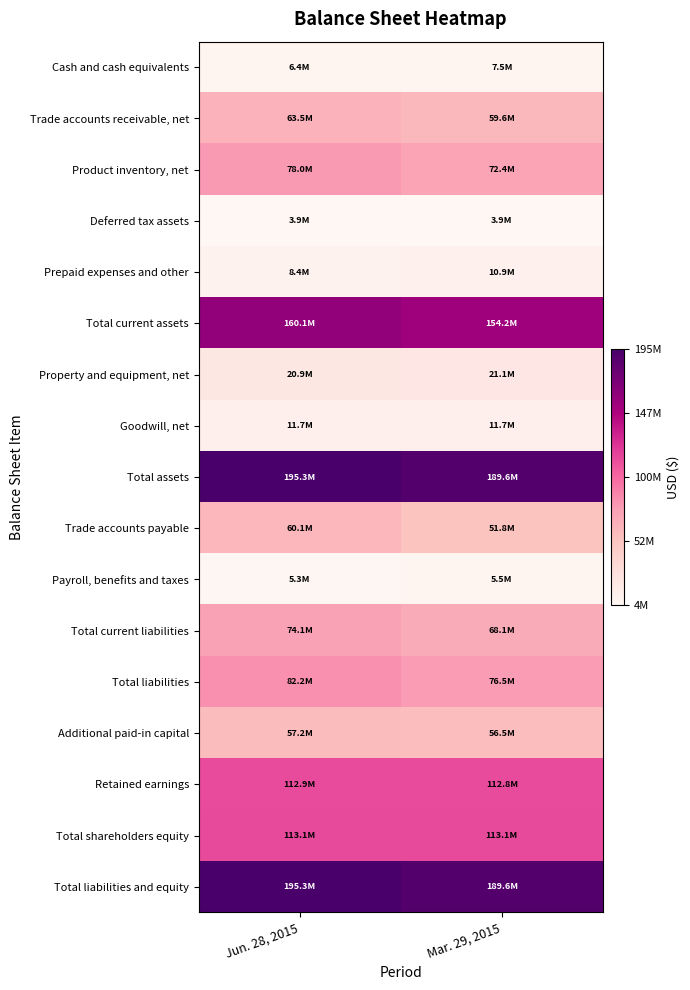

Reading right to left, list all the values displayed in this chart.

Cash and cash equivalents: Mar. 29, 2015=7524000	Jun. 28, 2015=6377300
Trade accounts receivable, net: Mar. 29, 2015=59572100	Jun. 28, 2015=63476200
Product inventory, net: Mar. 29, 2015=72363600	Jun. 28, 2015=78019600
Deferred tax assets: Mar. 29, 2015=3856000	Jun. 28, 2015=3865500
Prepaid expenses and other: Mar. 29, 2015=10868900	Jun. 28, 2015=8378900
Total current assets: Mar. 29, 2015=154184600	Jun. 28, 2015=160117500
Property and equipment, net: Mar. 29, 2015=21111800	Jun. 28, 2015=20886900
Goodwill, net: Mar. 29, 2015=11684700	Jun. 28, 2015=11684700
Total assets: Mar. 29, 2015=189600700	Jun. 28, 2015=195308700
Trade accounts payable: Mar. 29, 2015=51804200	Jun. 28, 2015=60051200
Payroll, benefits and taxes: Mar. 29, 2015=5531900	Jun. 28, 2015=5335200
Total current liabilities: Mar. 29, 2015=68107700	Jun. 28, 2015=74072400
Total liabilities: Mar. 29, 2015=76458600	Jun. 28, 2015=82233600
Additional paid-in capital: Mar. 29, 2015=56517600	Jun. 28, 2015=57234500
Retained earnings: Mar. 29, 2015=112836300	Jun. 28, 2015=112878200
Total shareholders equity: Mar. 29, 2015=113142100	Jun. 28, 2015=113075100
Total liabilities and equity: Mar. 29, 2015=189600700	Jun. 28, 2015=195308700